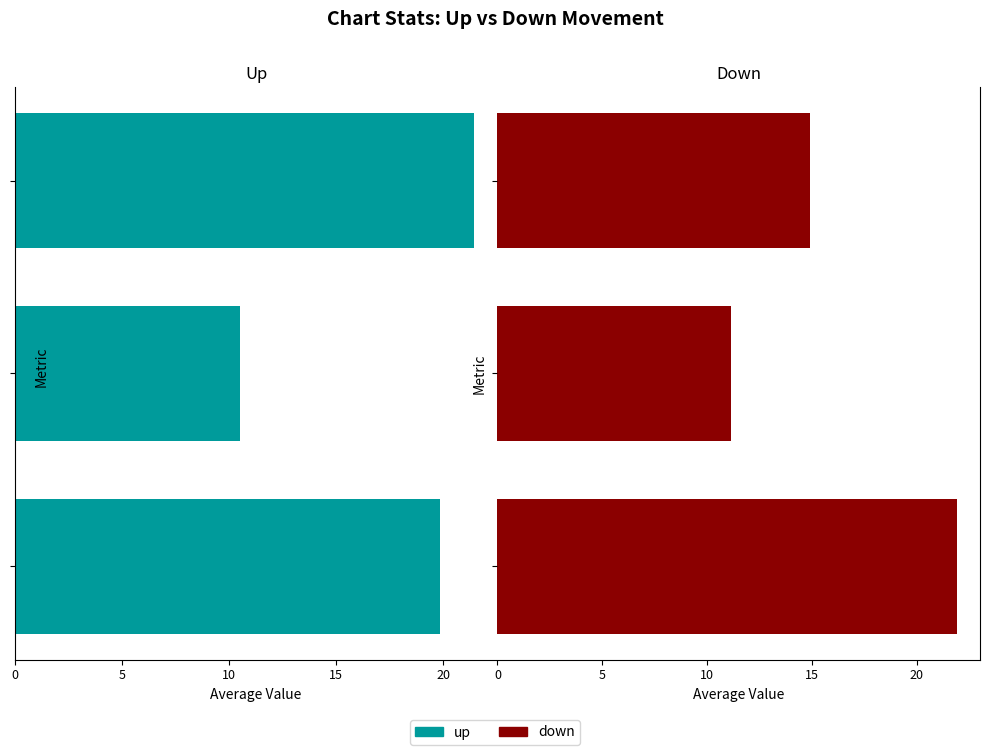

How many groups of bars are there?

3